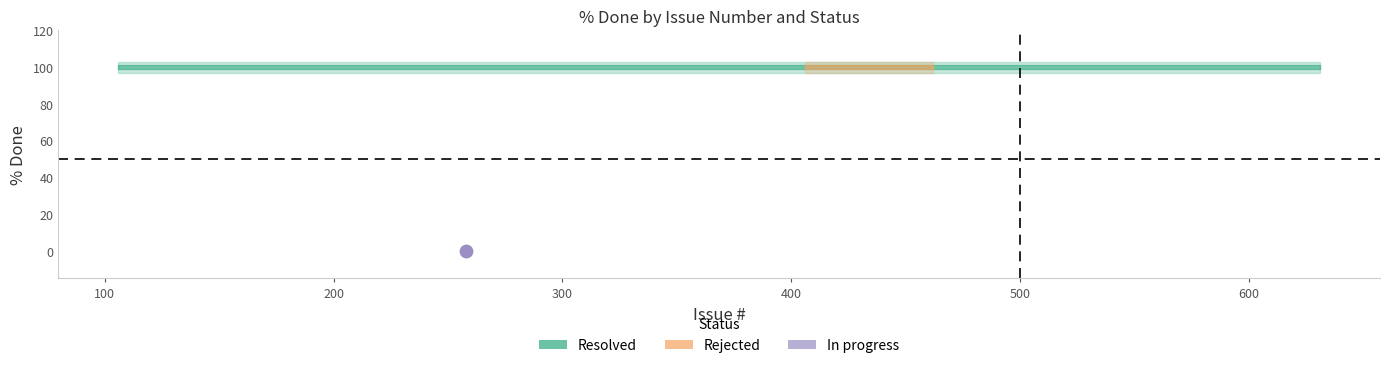

Which series has the largest total across all categories?

Resolved